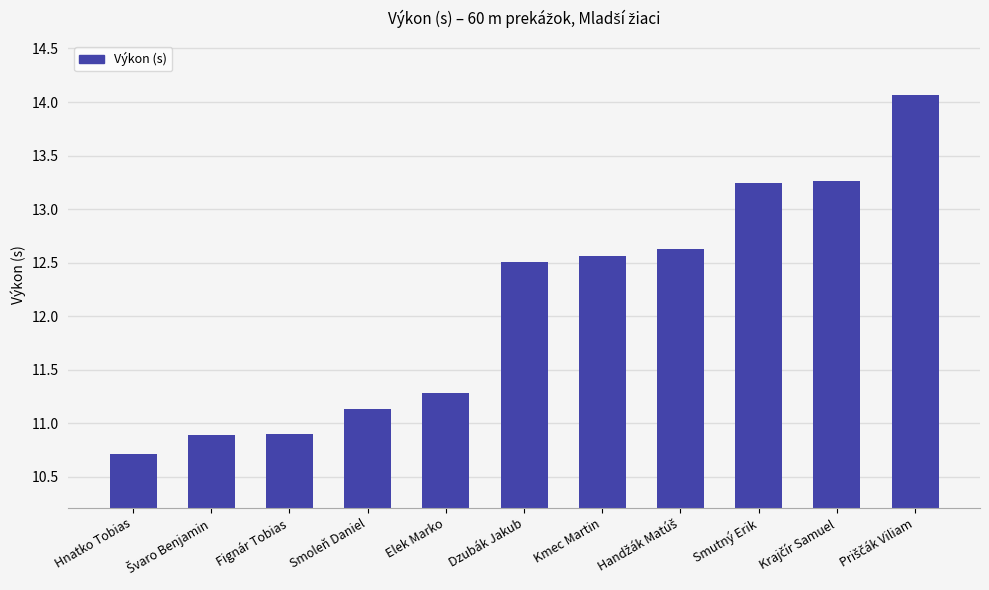

What is the ratio of the value at Fignár Tobias to the value at Smoleň Daniel?

1.0